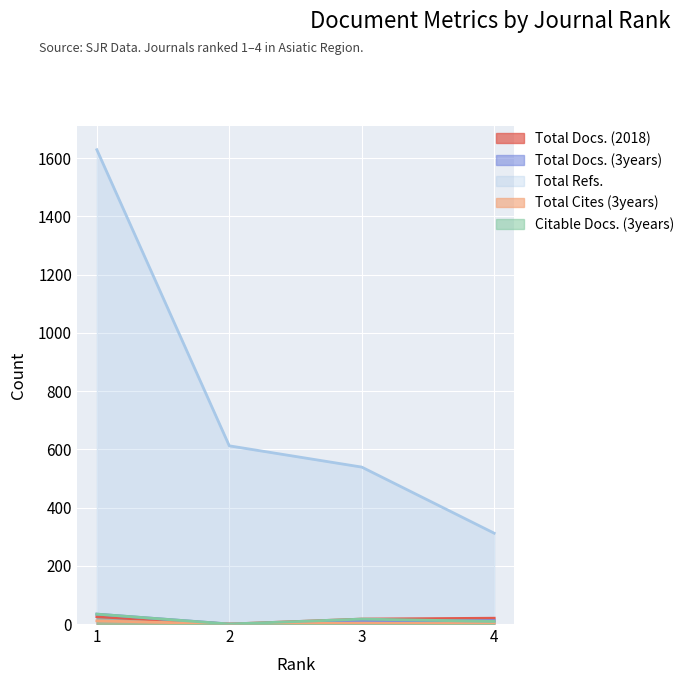

At which category does the chart reach its minimum across all series?

2